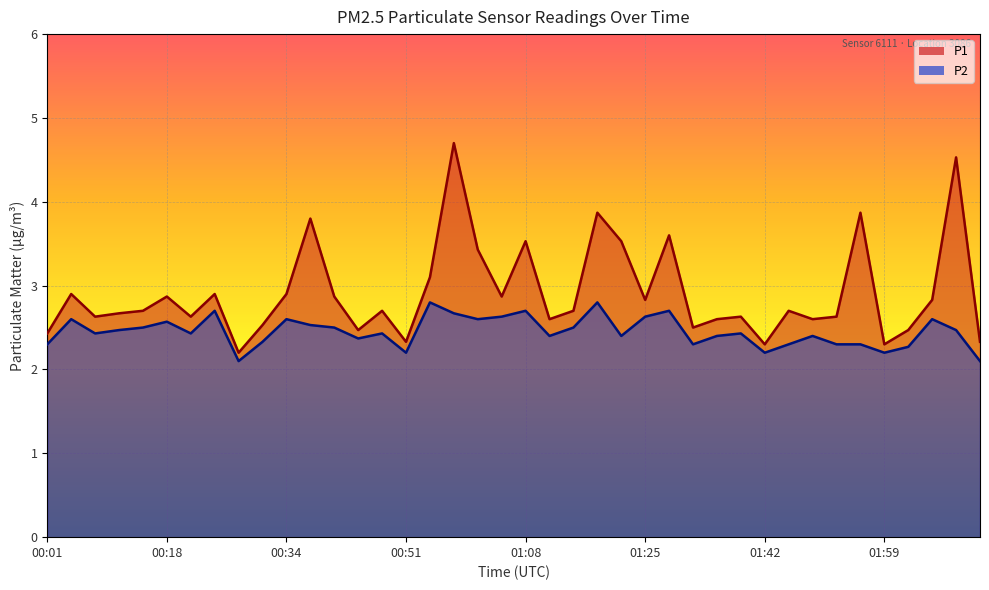

What is the total value across all series at 01:05?

5.5